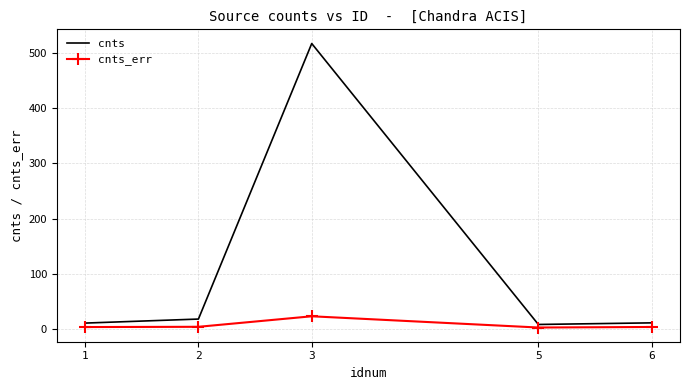

At which category is the sum across all series the highest?

3